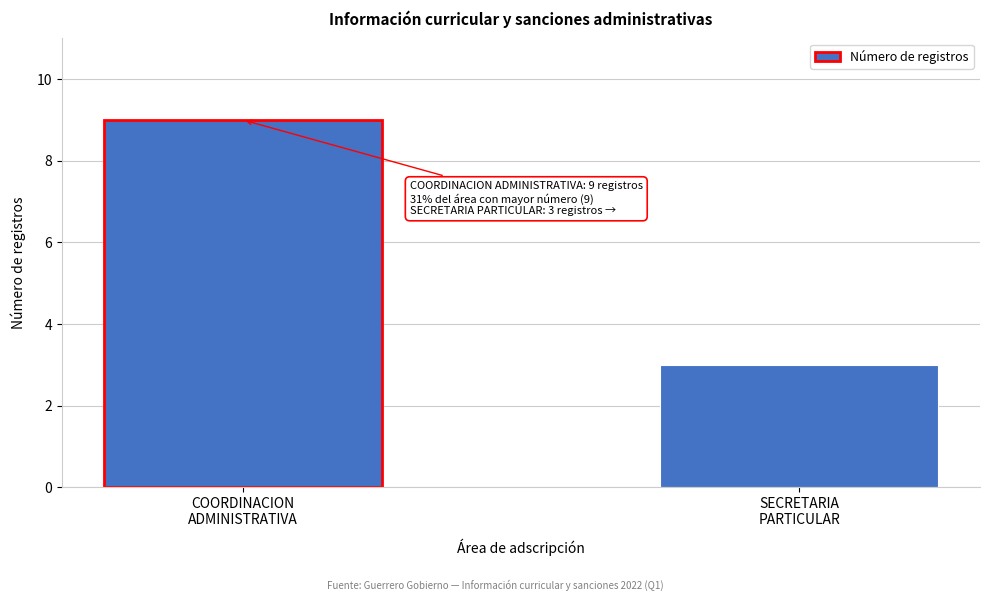

What is the average value?

6